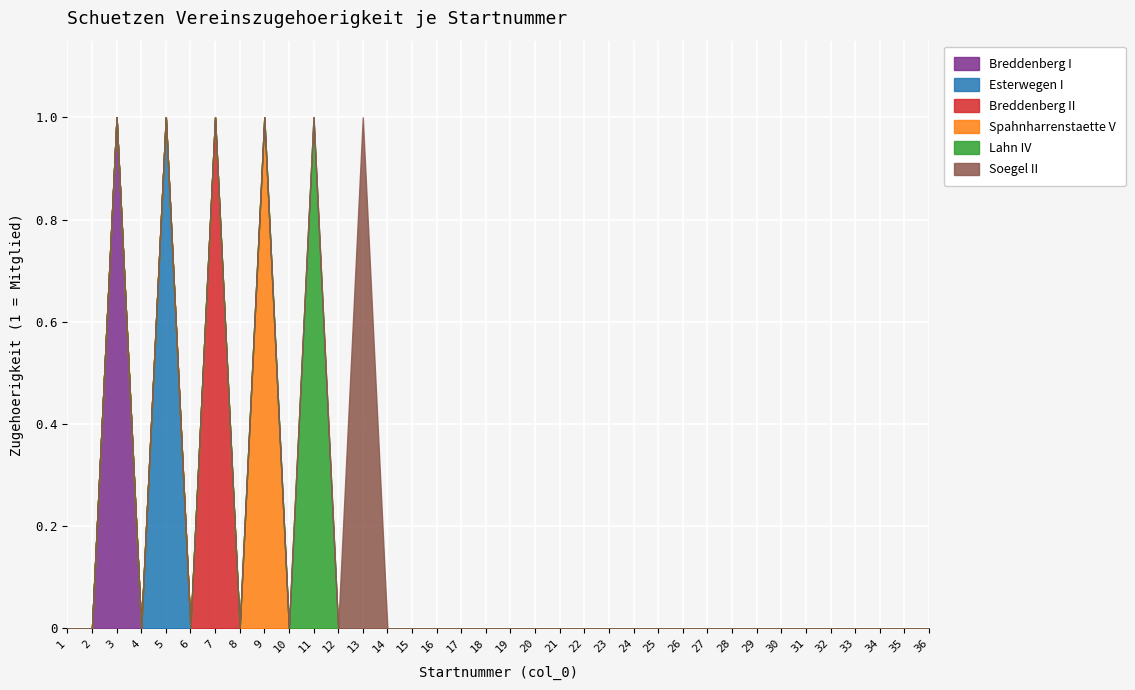

Count the Soegel II values in the range 0 to 1.

36